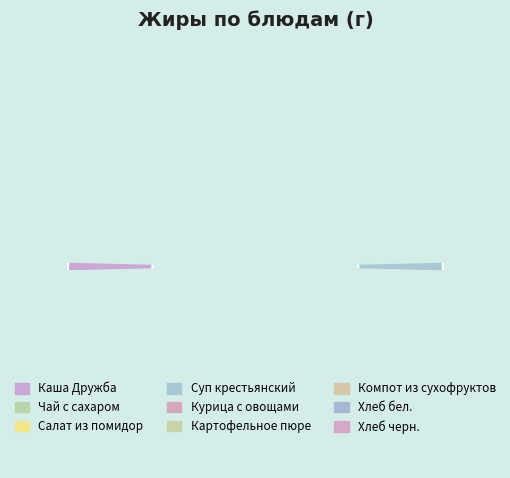

To the nearest percent, what is the difference between the largest and smallest slice percentages?

29%